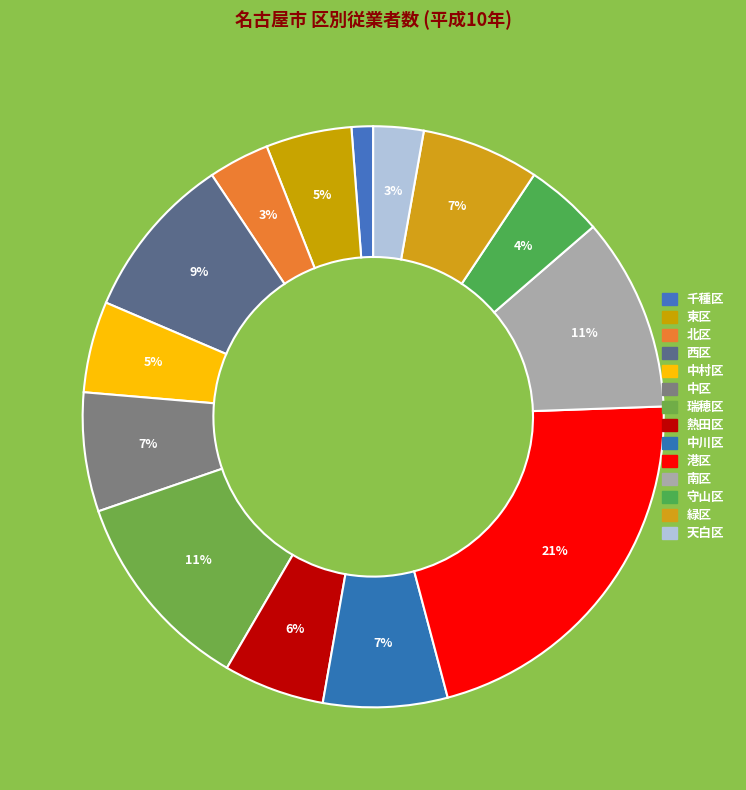

To the nearest percent, what percentage of the pie is 緑区?

7%